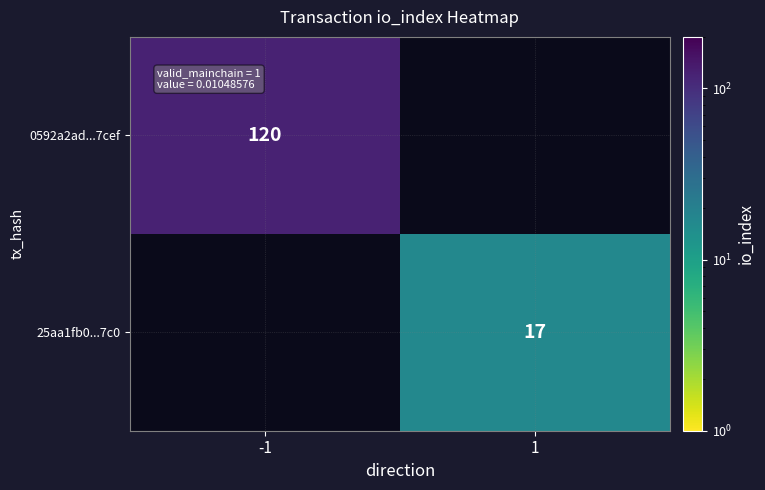

Is it true that 25aa1fb0...7c0 equals 5 at 1?

False